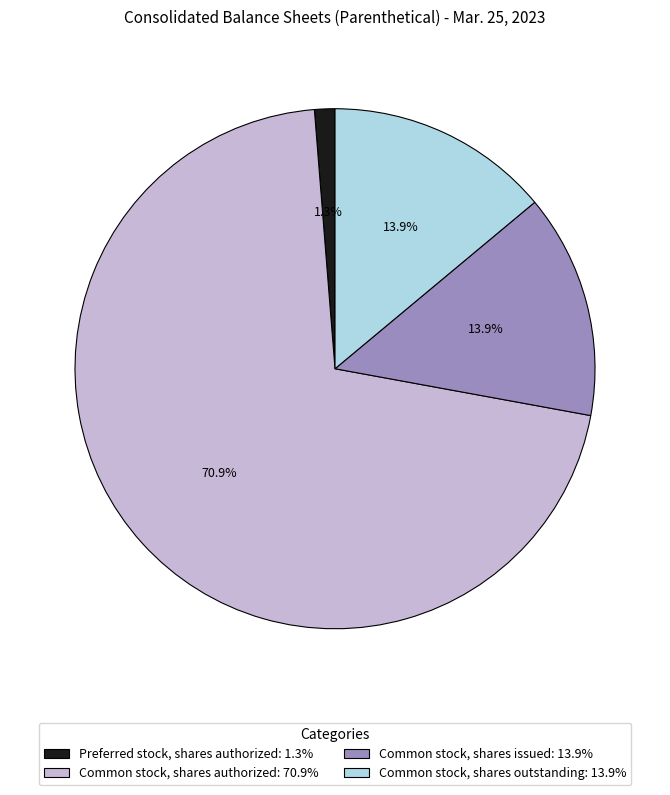

To the nearest percent, what is the average slice percentage?

25%